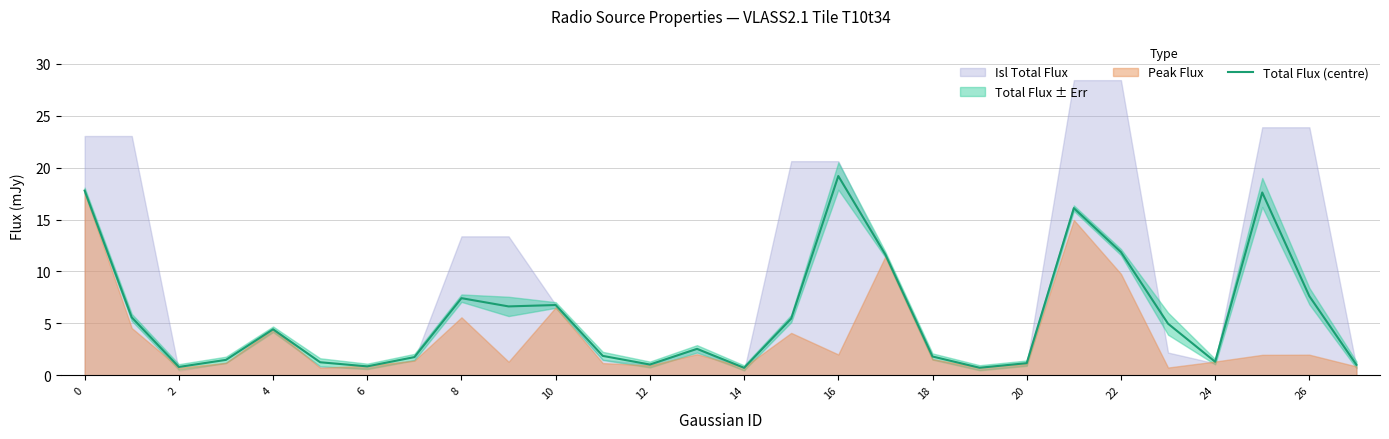

The Total Flux (centre) series shows 19.2 at 16. True or false?

True